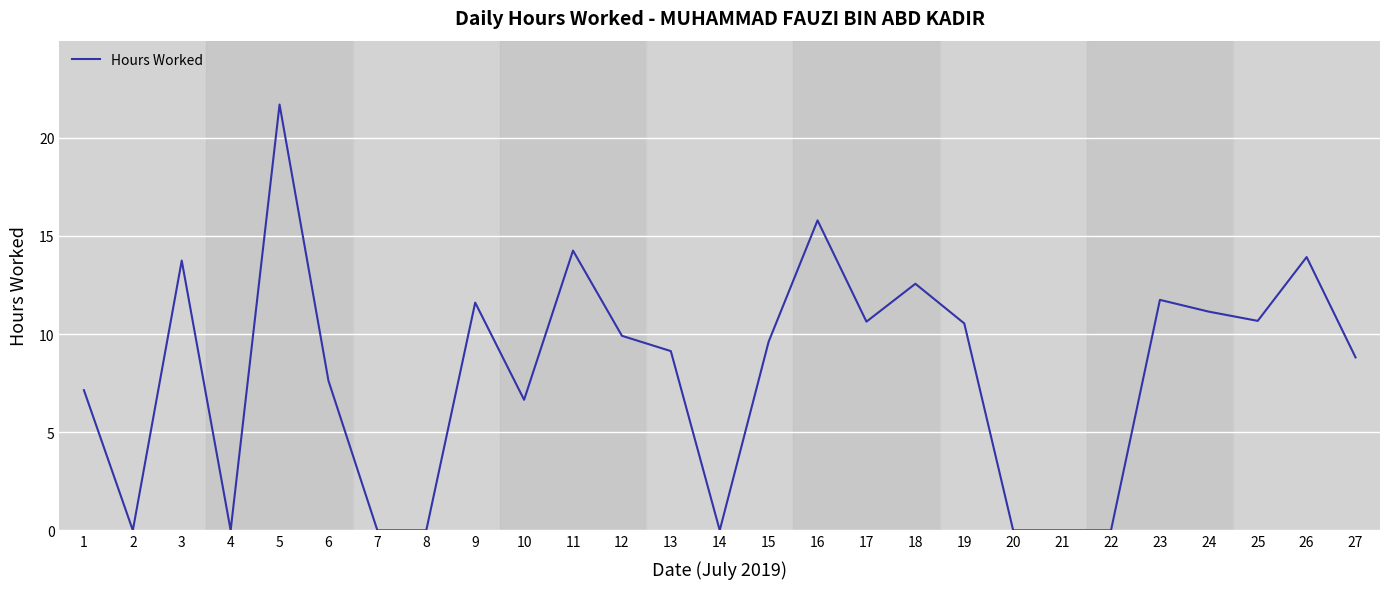

Which label corresponds to the largest value in the chart?

5